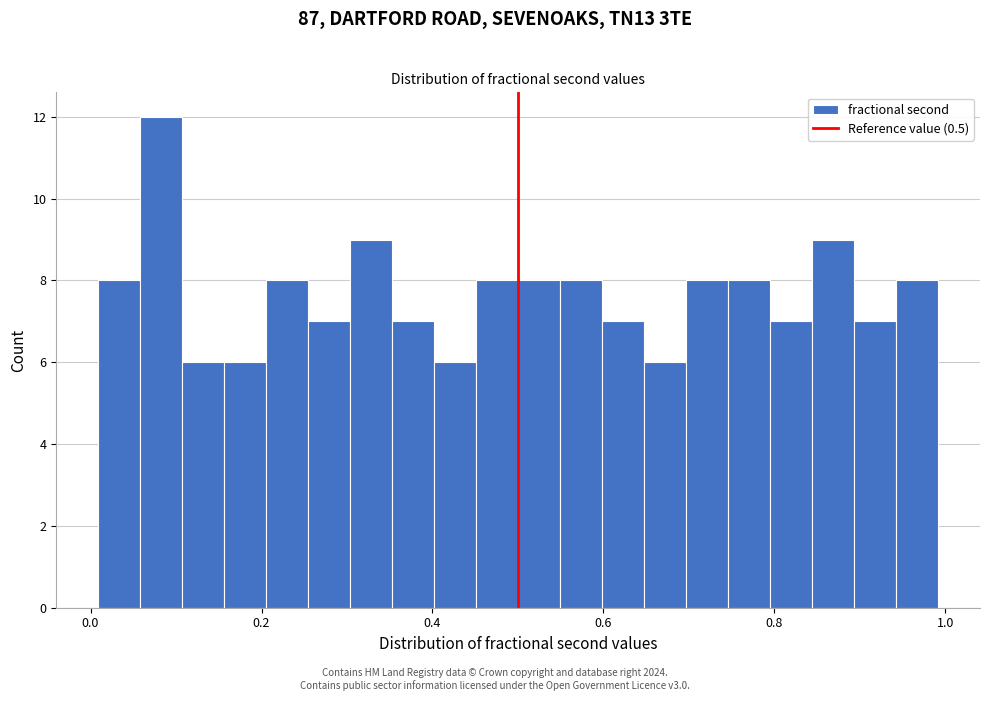

Read against the x-axis, roughly where is the centre of the tallest bar?

0.08